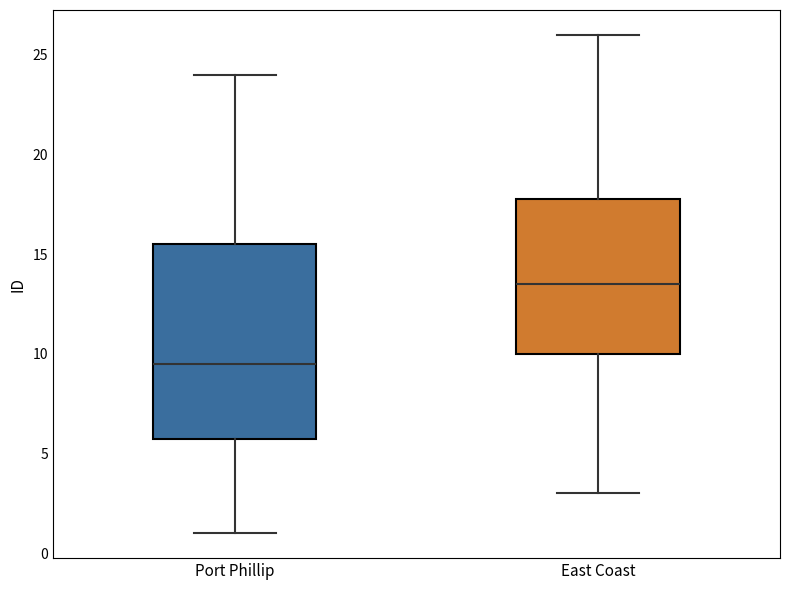

Reading left to right, read every box against the y-axis: the position of its median line, the range the box covers, and the ends of its whiskers. The values are not printed on the chart, so give them approximately, as read against the axis.

Port Phillip: median 9.5, box 6.0 to 15.5, whiskers 1.0 to 24.0
East Coast: median 13.5, box 10.0 to 18.0, whiskers 3.0 to 26.0